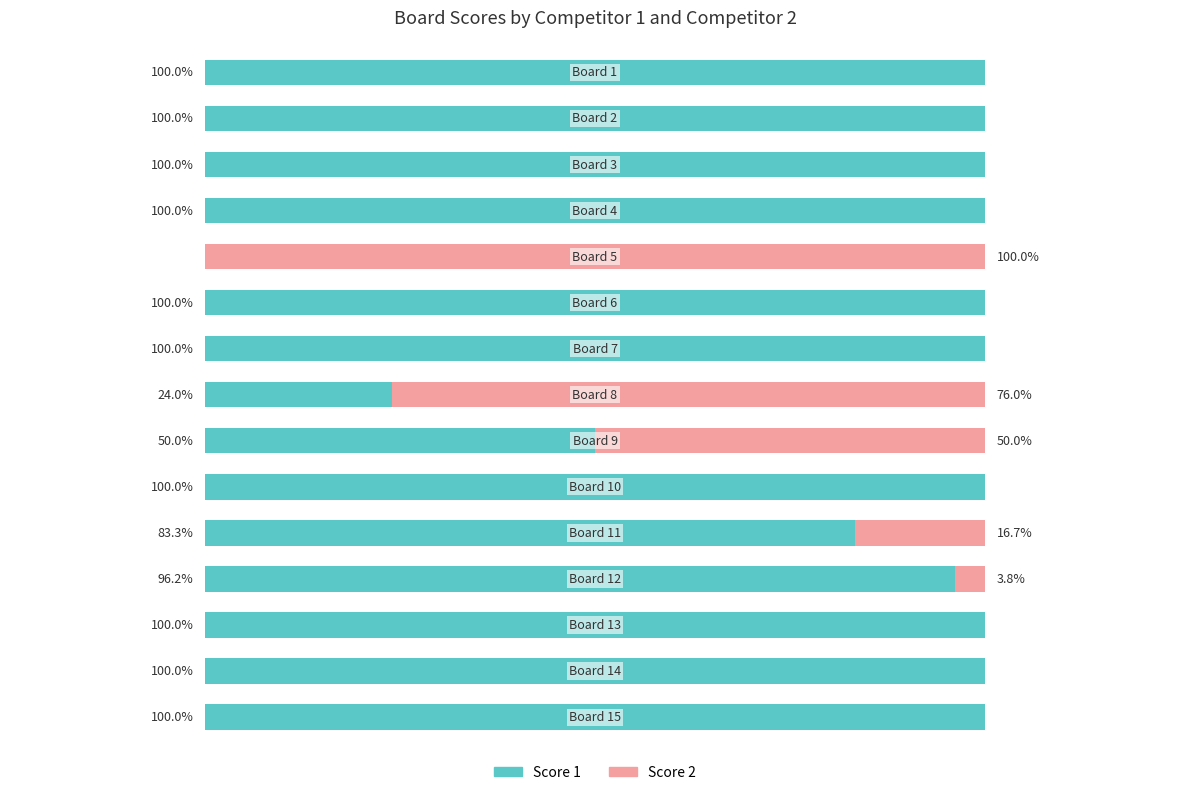

What are all the series names shown in the legend?

Score 1, Score 2